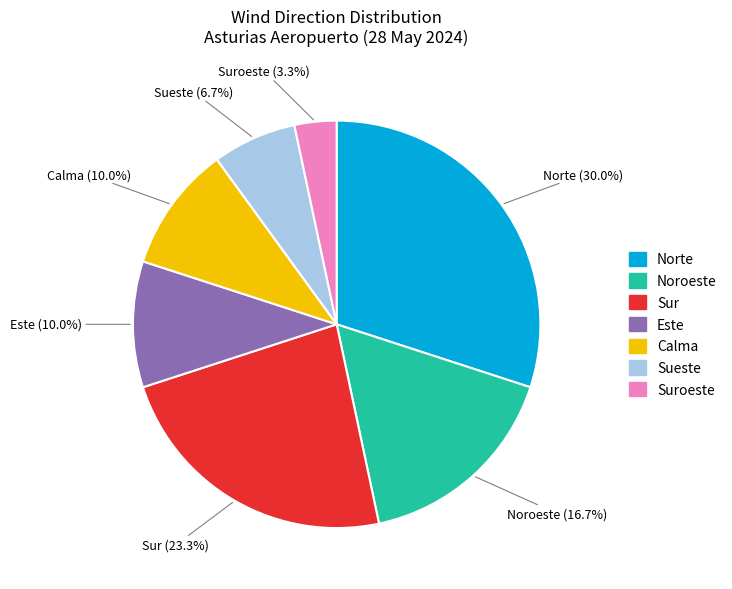

Is there a majority slice in this chart?

No